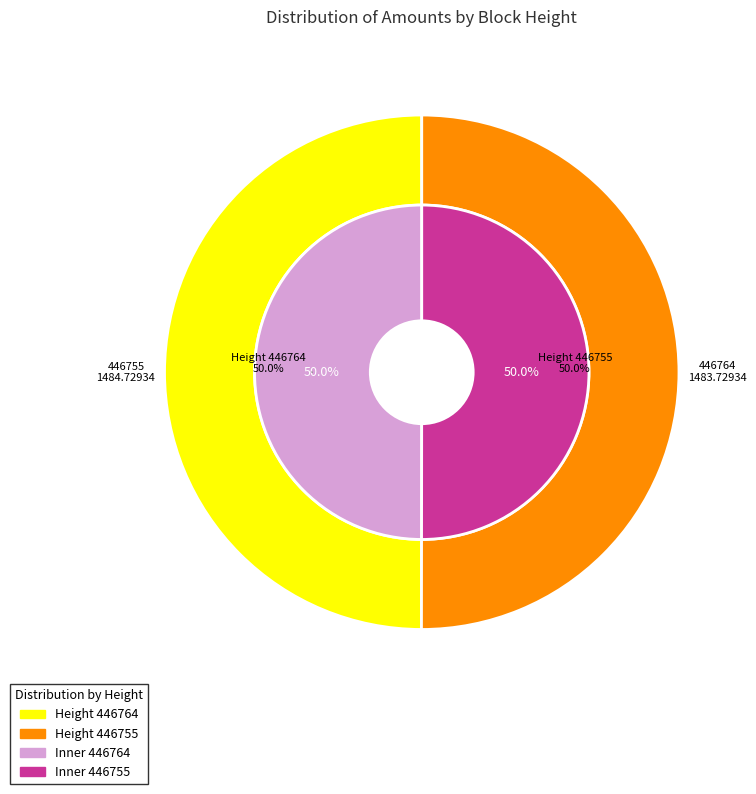

Which slice is the smallest?

446764